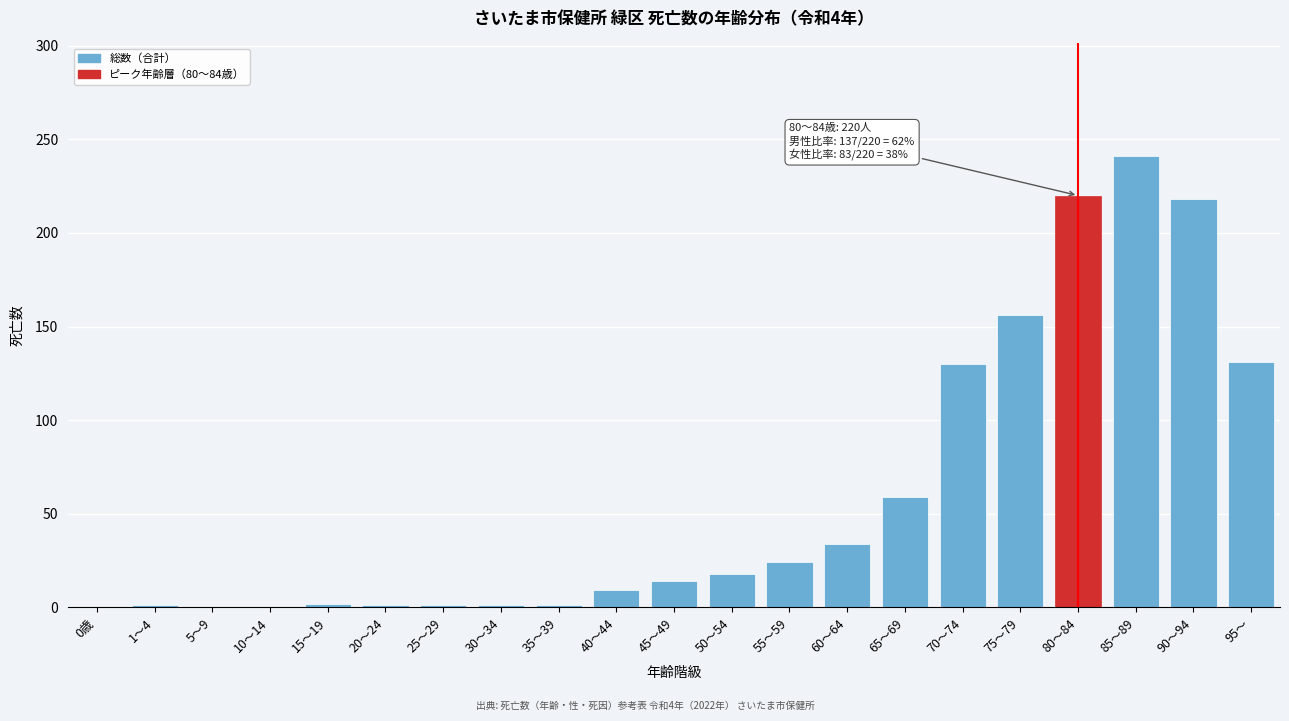

The value at 95～ is 131. True or false?

True